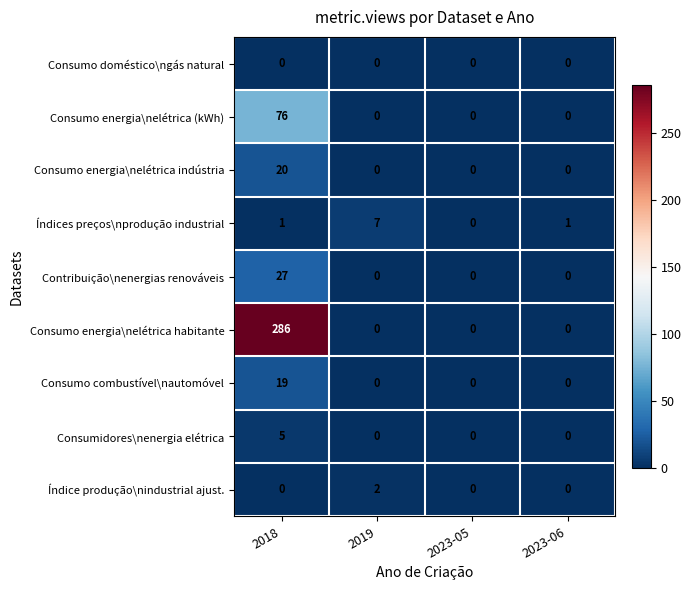

Which category has the highest value in the Consumidores\nenergia elétrica series?

2018